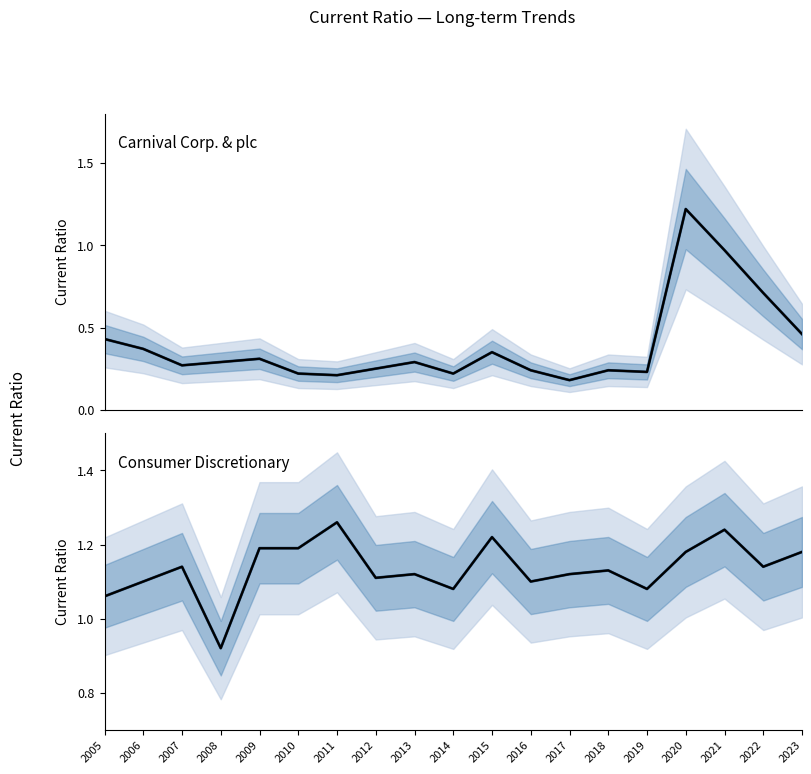

What is the spread (max minus min) of values at 2012?

0.9